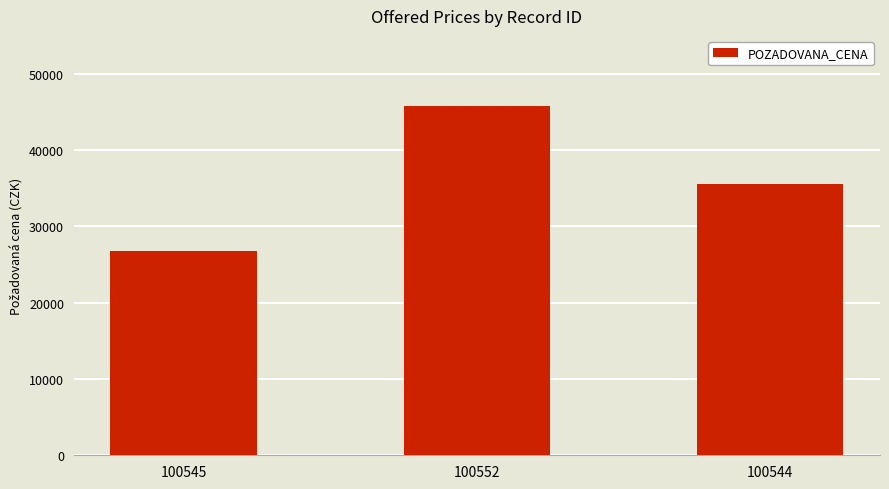

The chart shows a value of 16628 at 100544. True or false?

False